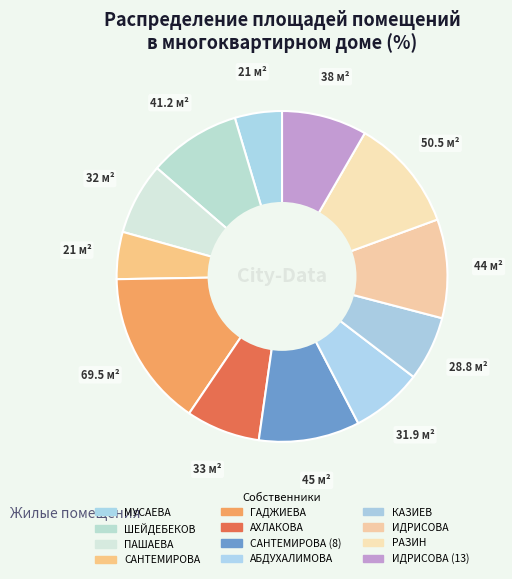

How many segments does this pie chart have?

12